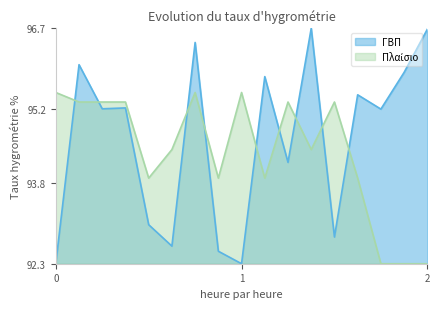

Which series has the largest range (max minus min)?

ΓΒΠ